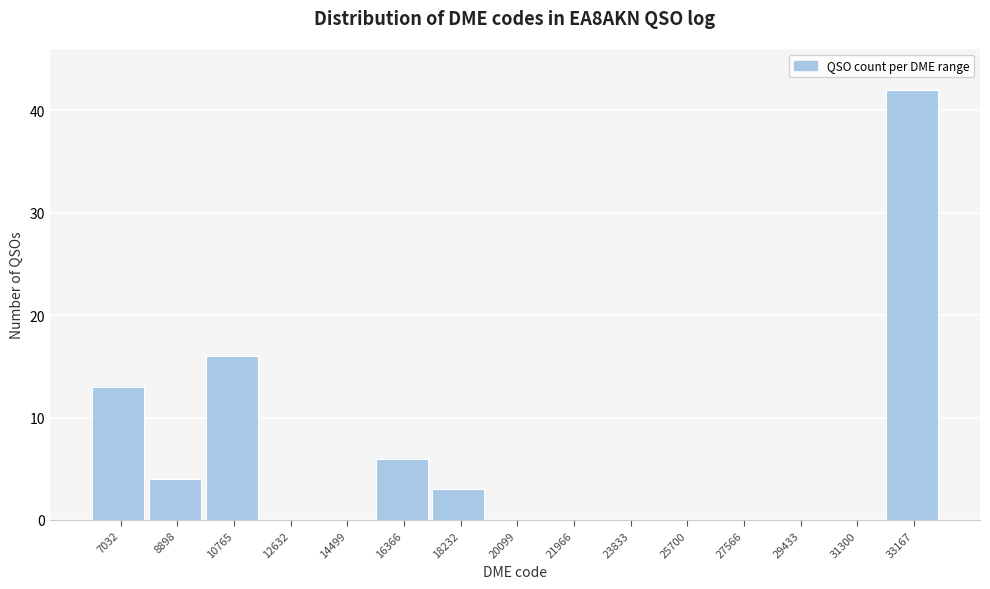

Reading left to right, what are all the values shown in this chart?

7032=13	8898=4	10765=16	12632=0	14499=0	16366=6	18232=3	20099=0	21966=0	23833=0	25700=0	27566=0	29433=0	31300=0	33167=42